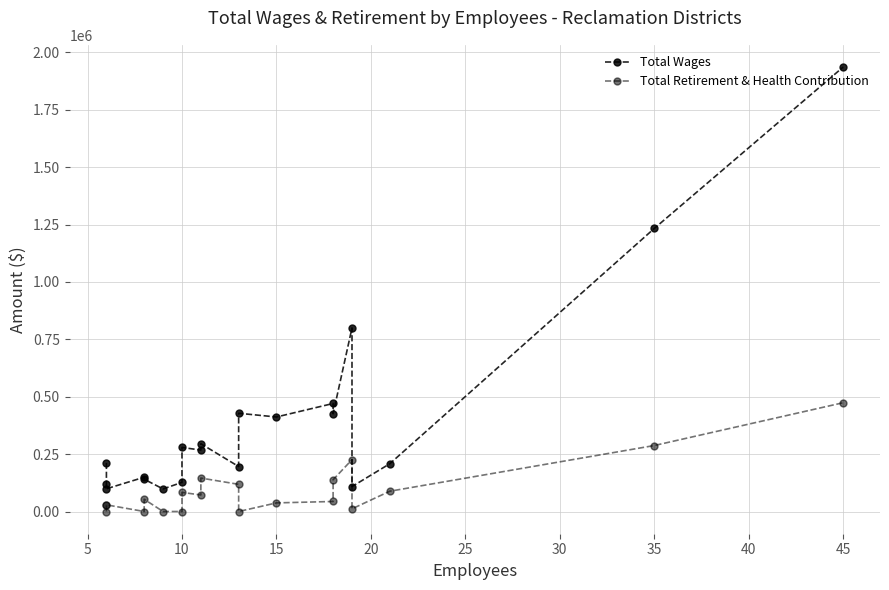

What is the greatest value displayed?

1935946